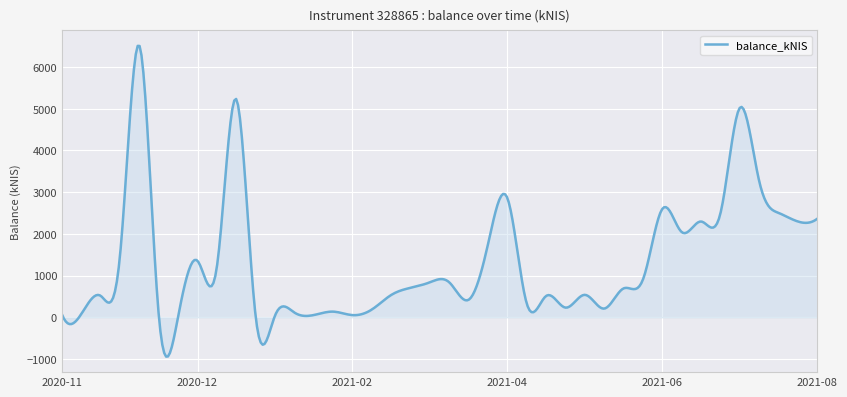

What is the difference between the maximum and minimum values?

7450.6